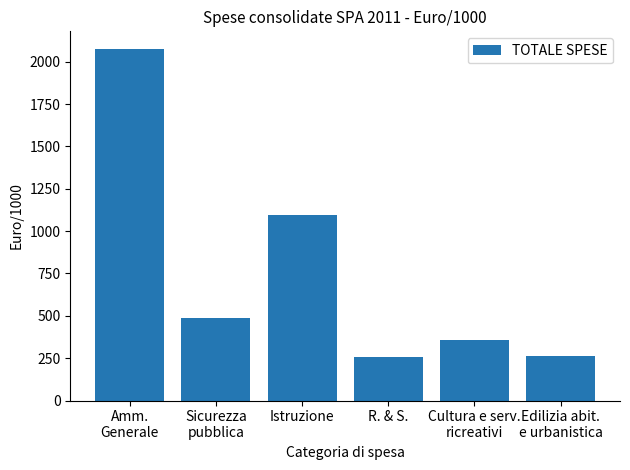

What is the maximum value shown in the chart?

2076.1